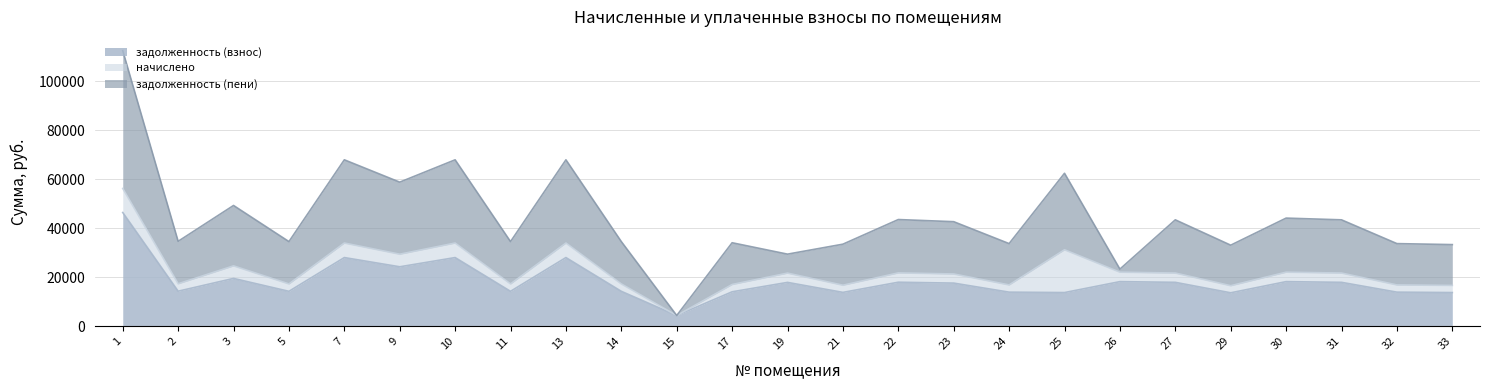

What is the value of the начислено point at the 8th from the left?

3015.9